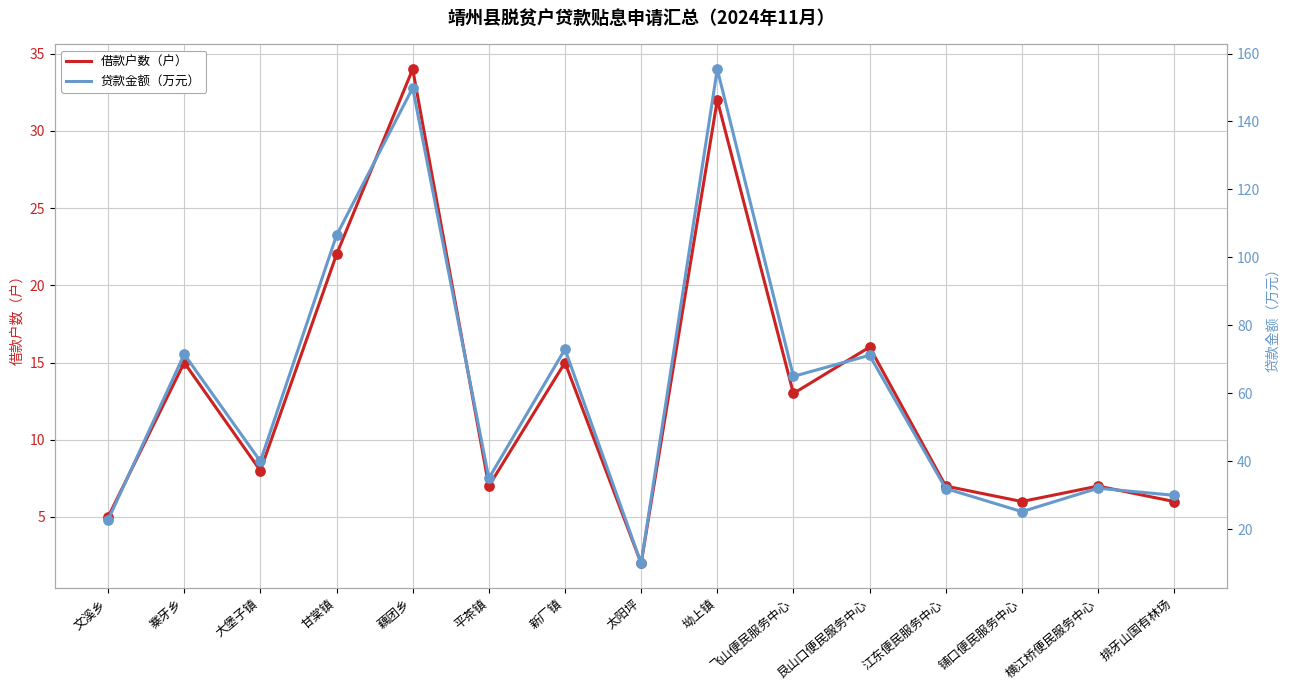

Which series contains the lowest Y value?

借款户数（户）